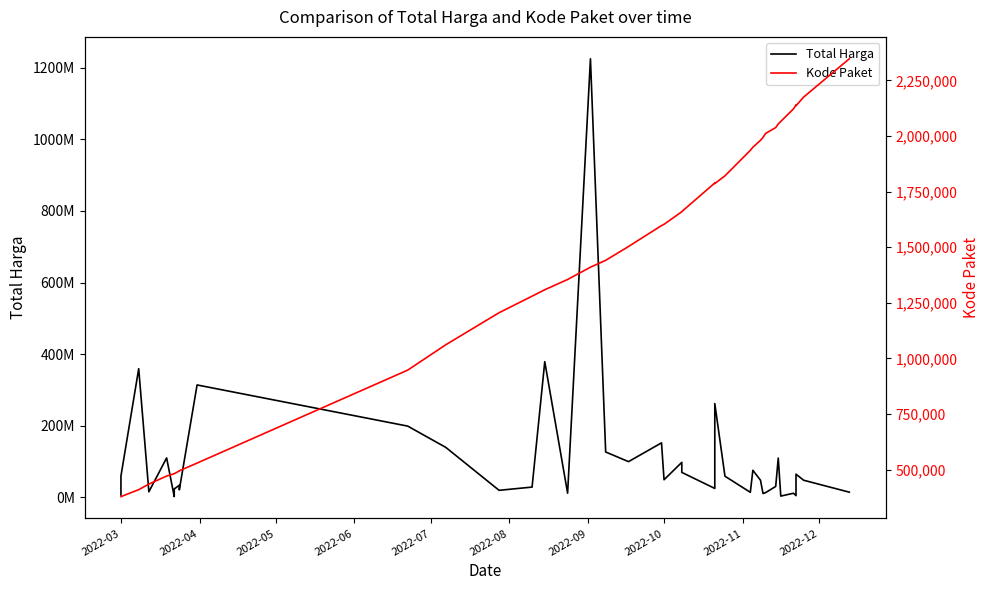

How many data points does each series have?

40